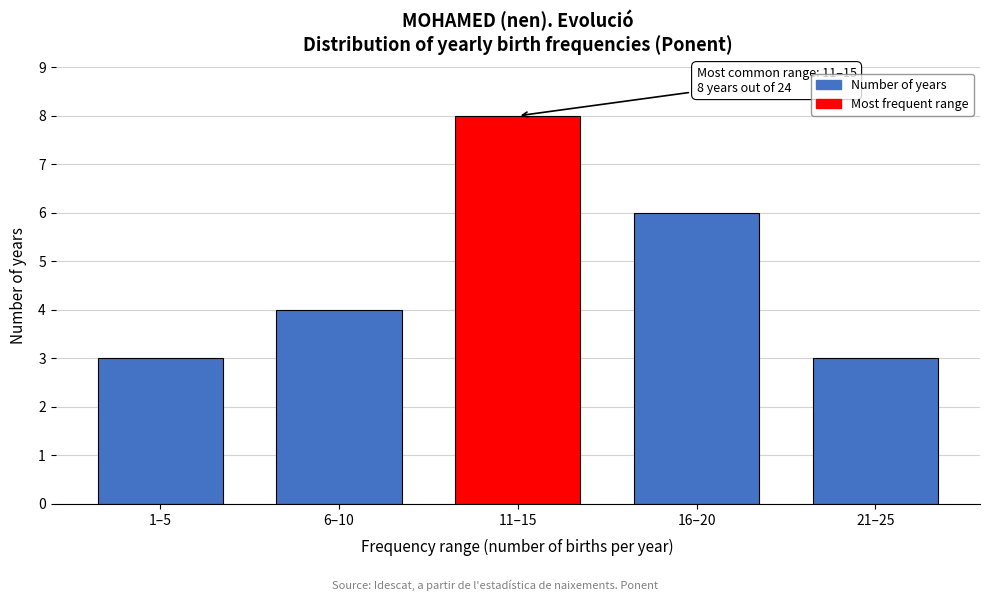

Reading left to right, list all the values displayed in this chart.

3	4	8	6	3